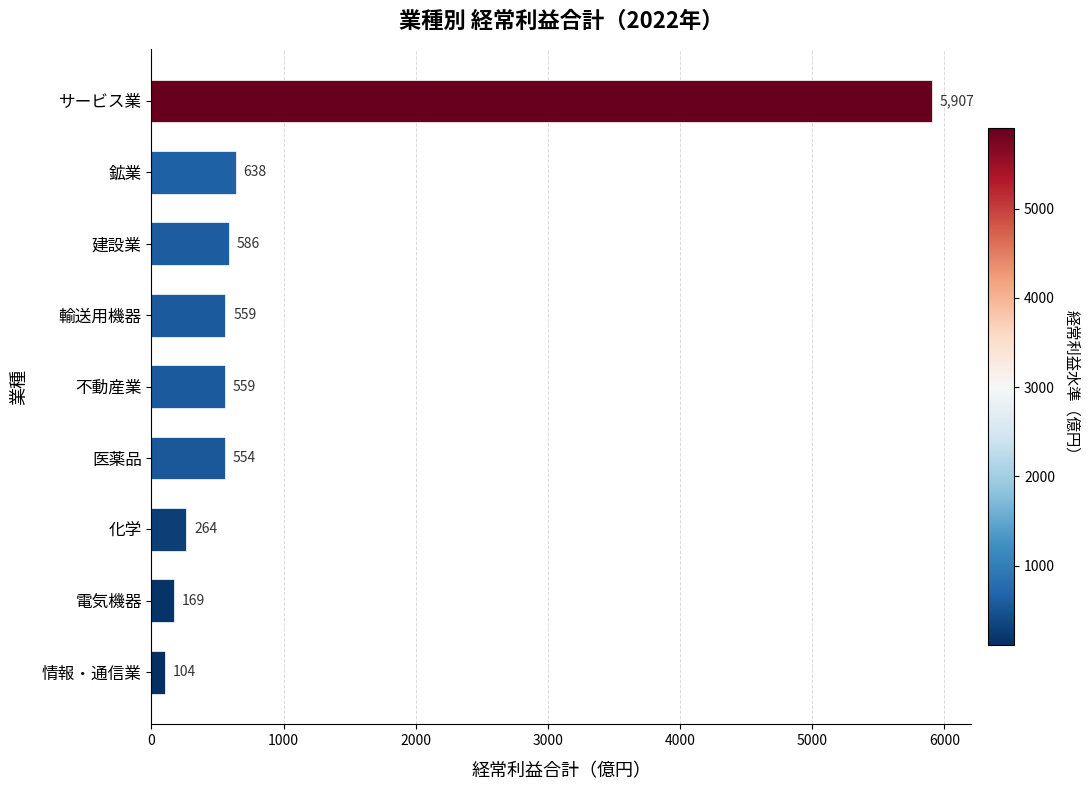

True or false: the data shows 8437.8 at サービス業.

False